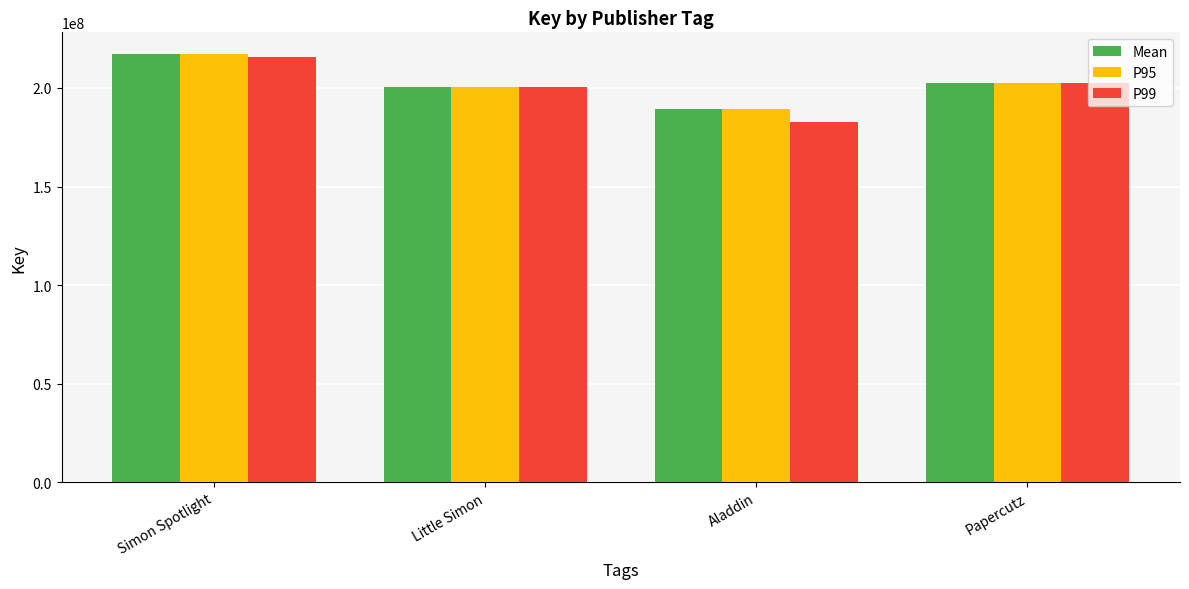

What is the label of the 3rd bar from the left?

Aladdin